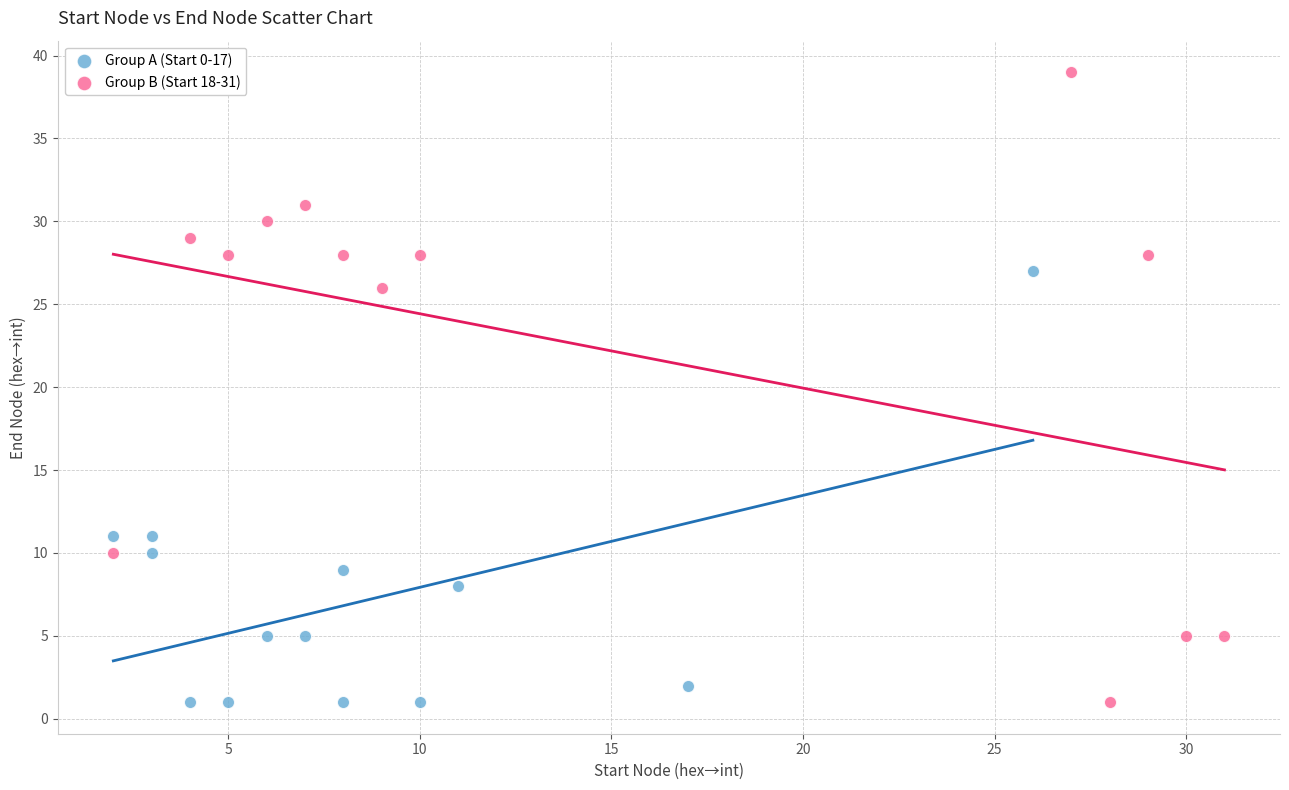

Which series has the widest spread of Y values?

Group B (Start 18-31)